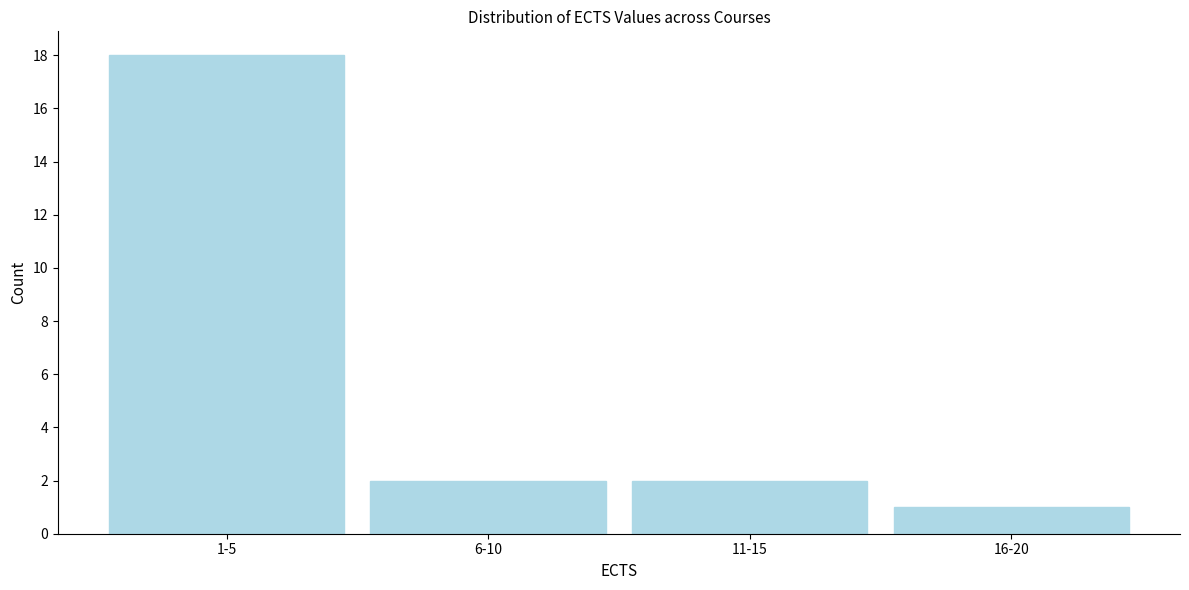

Reading left to right, list all the values displayed in this chart.

1-5=18	6-10=2	11-15=2	16-20=1